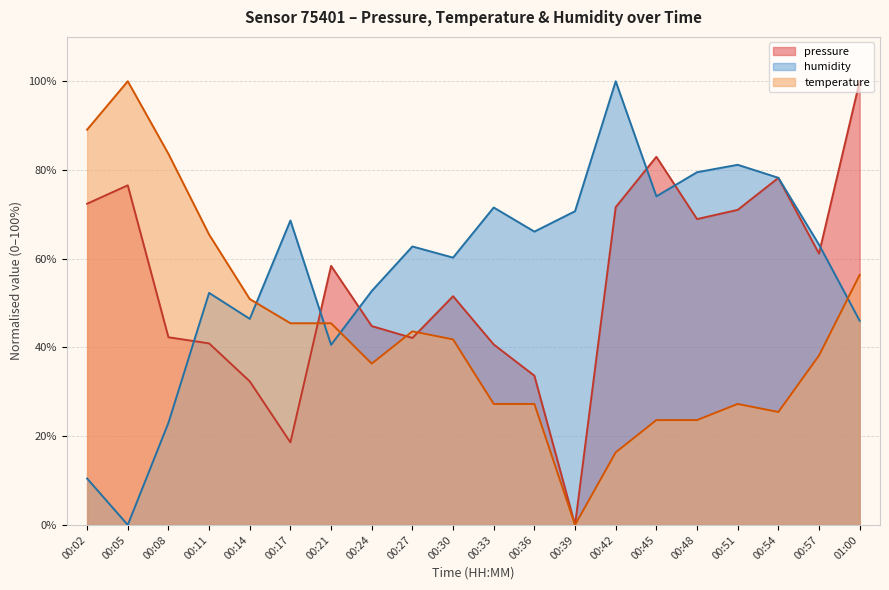

How many intersections are there between pressure and humidity?

6